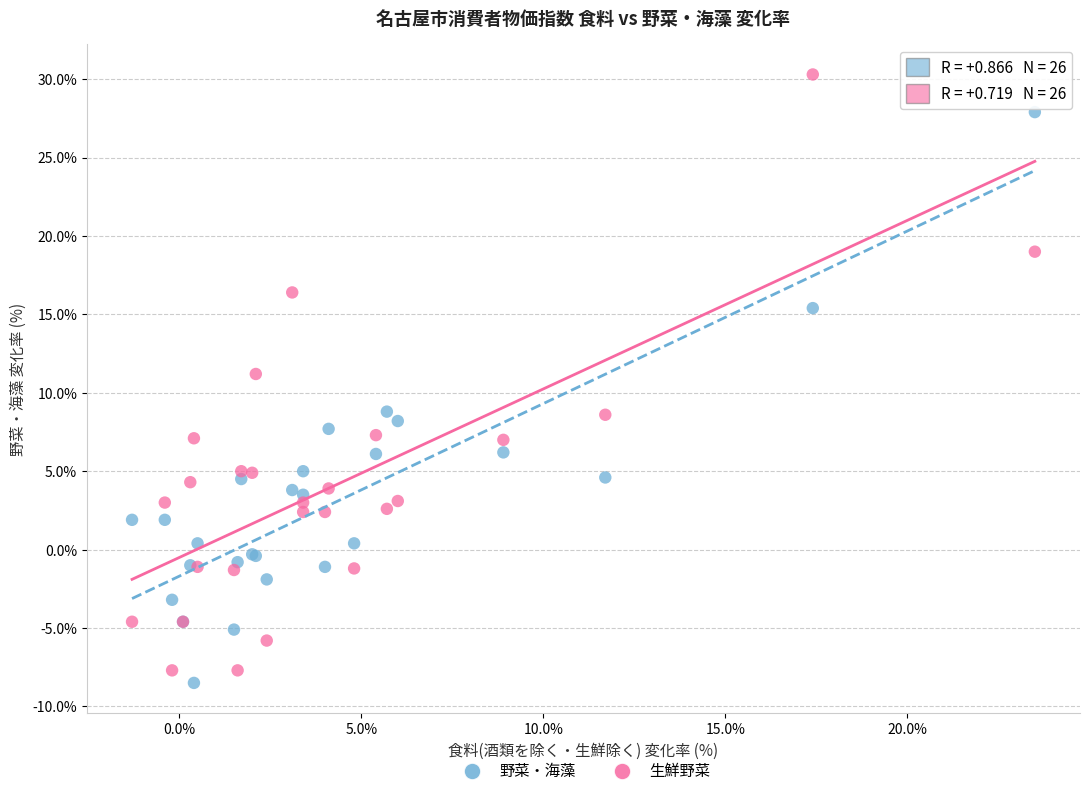

Which series reaches the maximum Y coordinate?

生鮮野菜